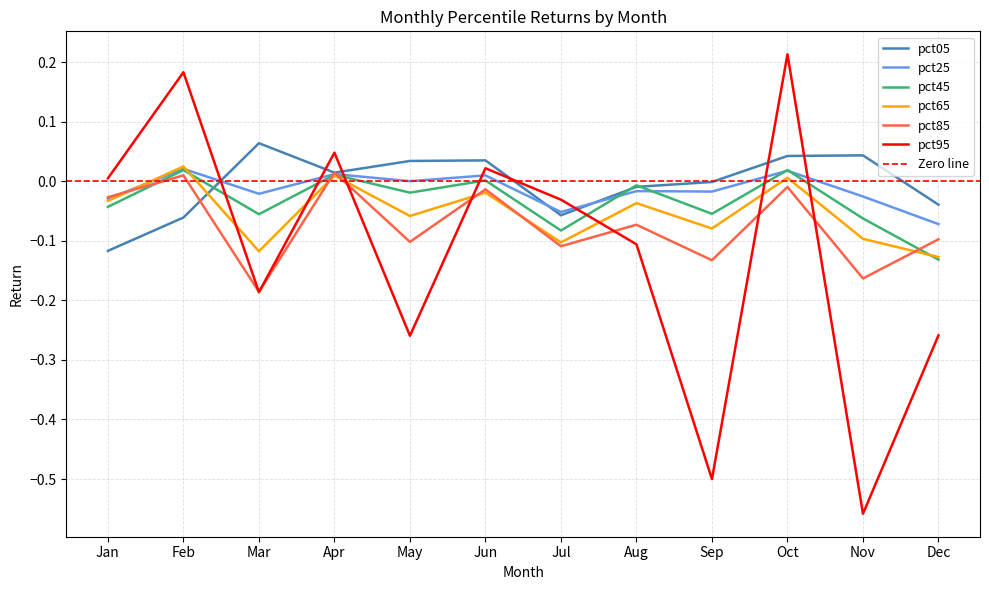

Between Jun and Sep, which is larger?

Jun